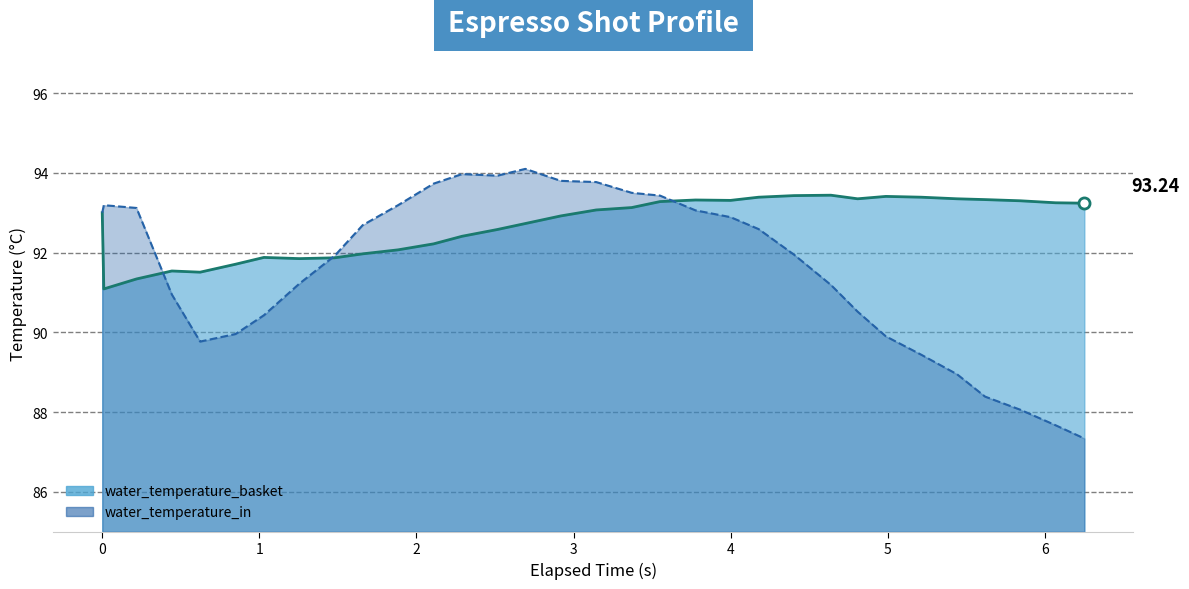

Count the number of data series in this chart.

2